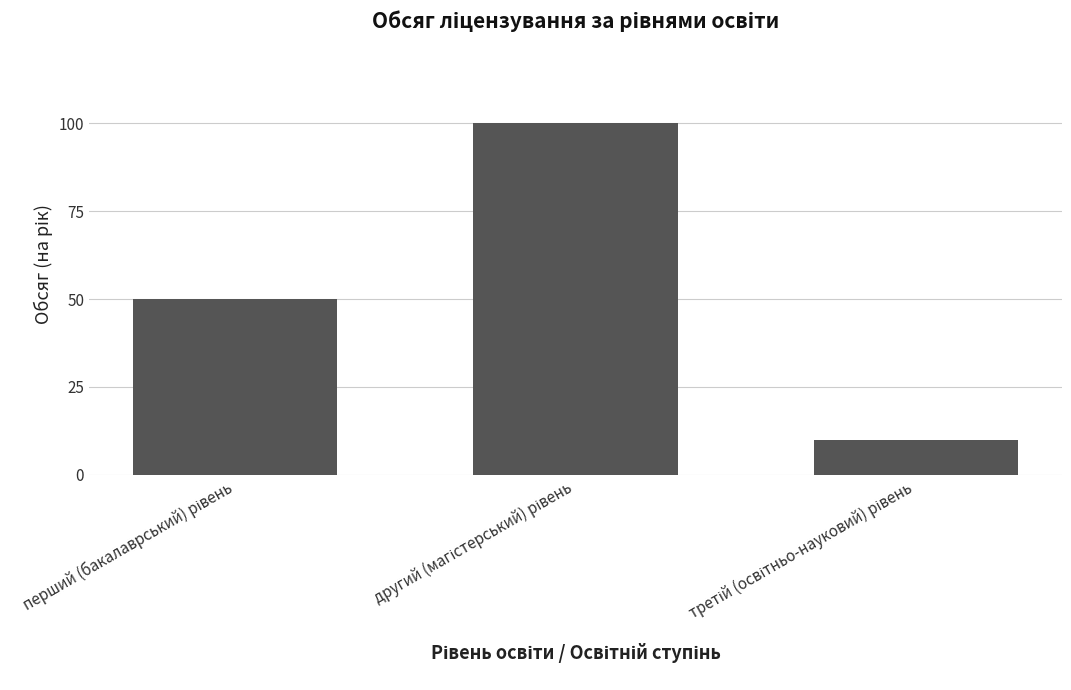

What is the difference between the maximum and second lowest values?

50